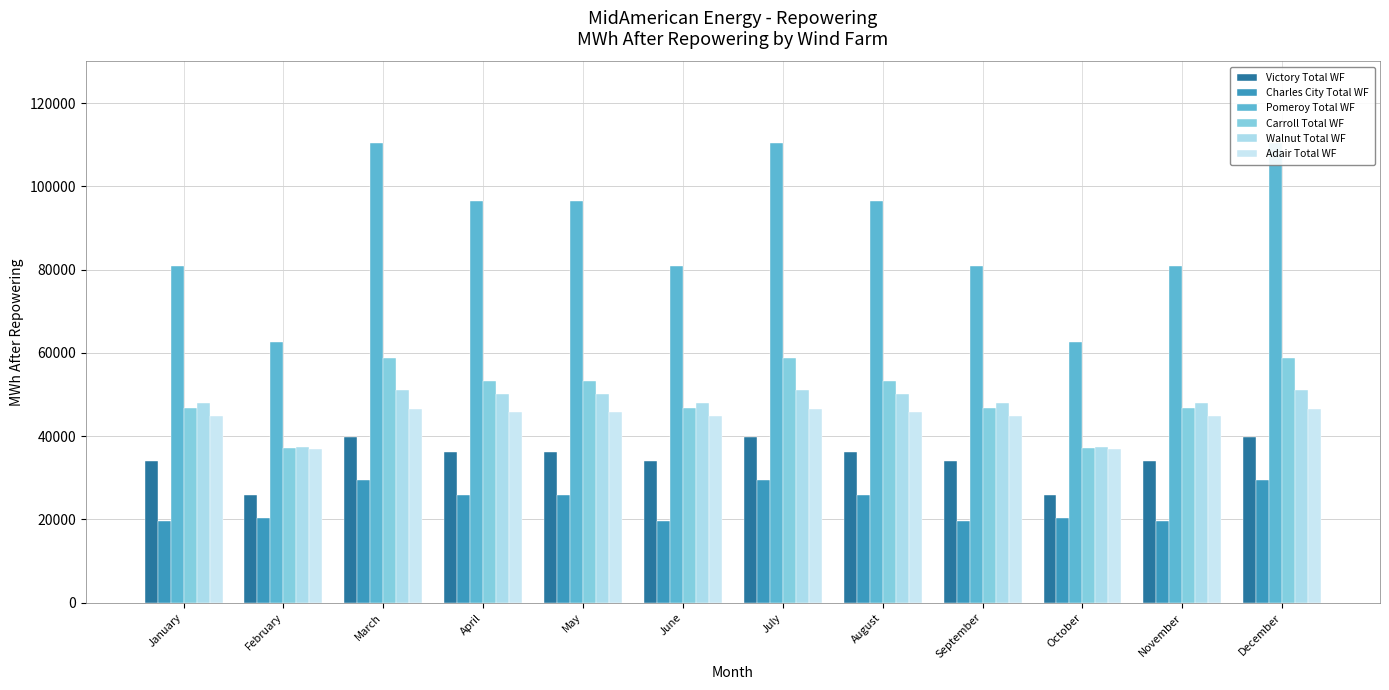

Which series has the largest total across all categories?

Pomeroy Total WF